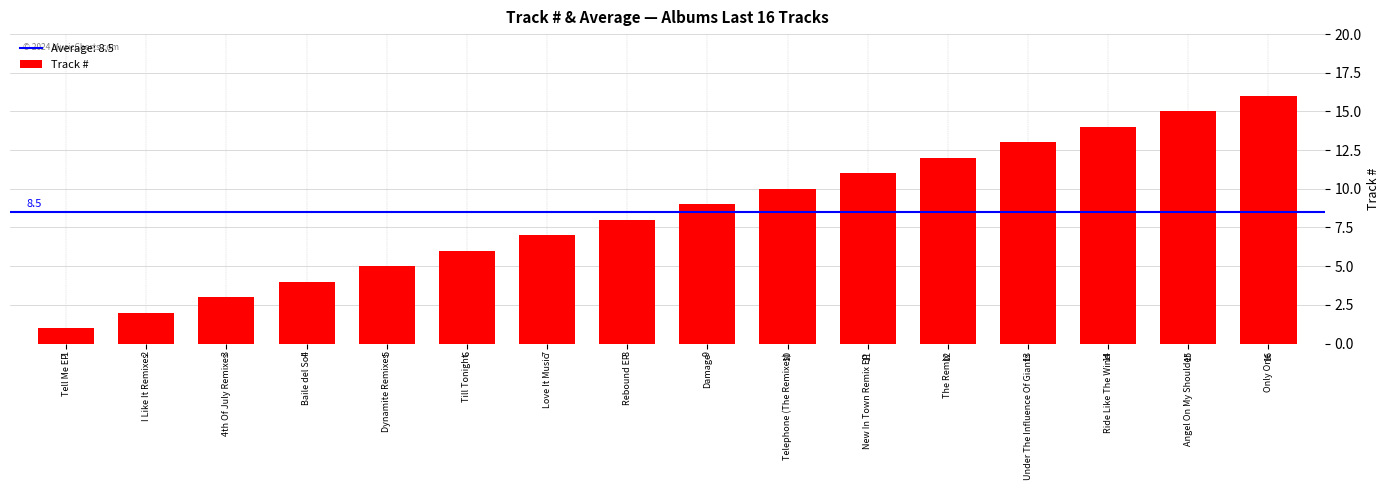

At which label is the value closest to 8?

Rebound EP